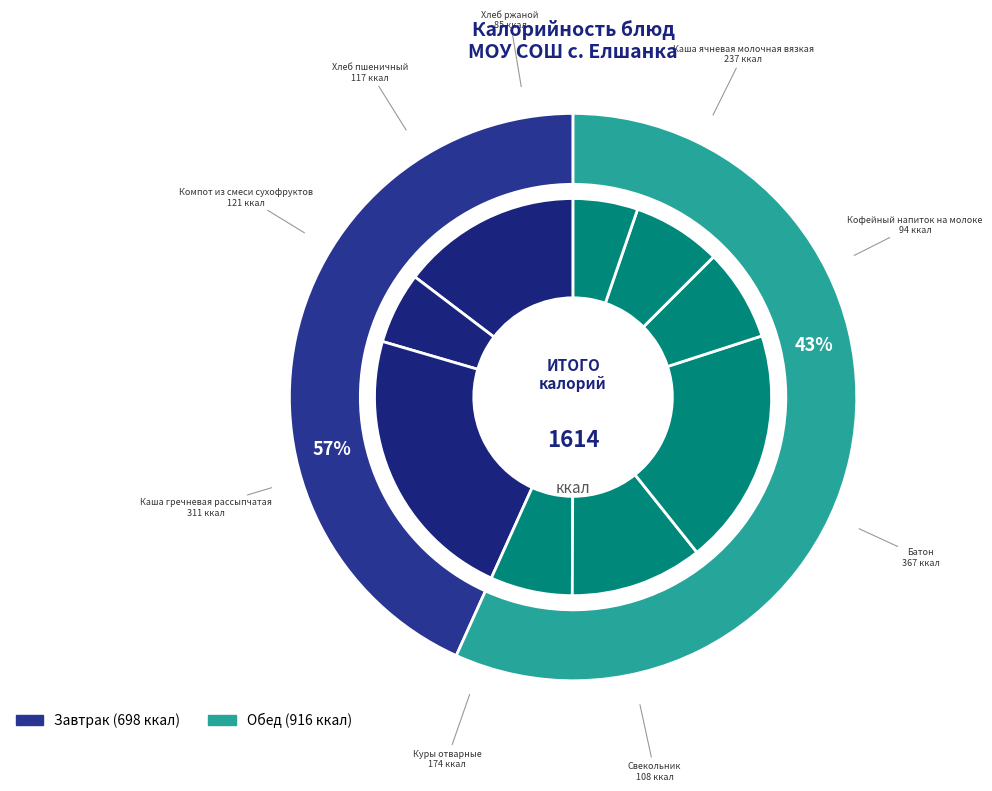

Is it true that Хлеб пшеничный is 1% of the pie?

False